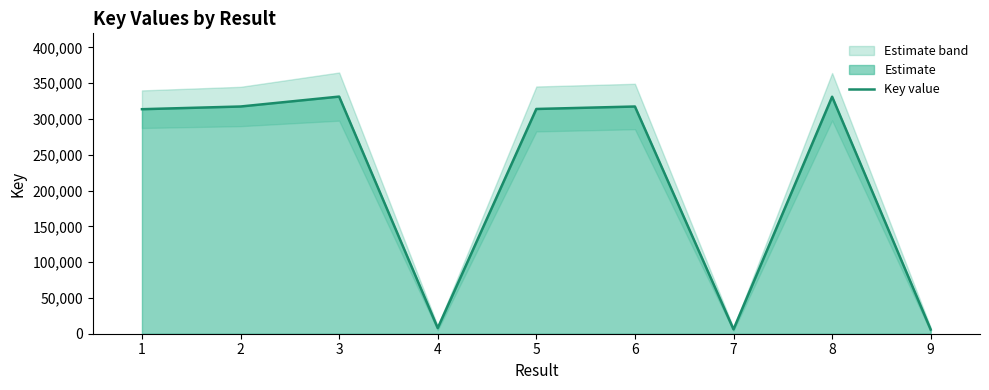

True or false: the data shows 317497 at 6.

True